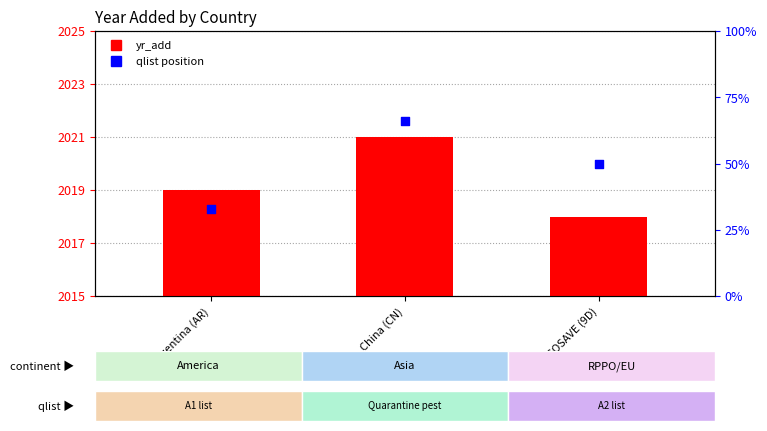

Which series contains the lowest Y value?

qlist position